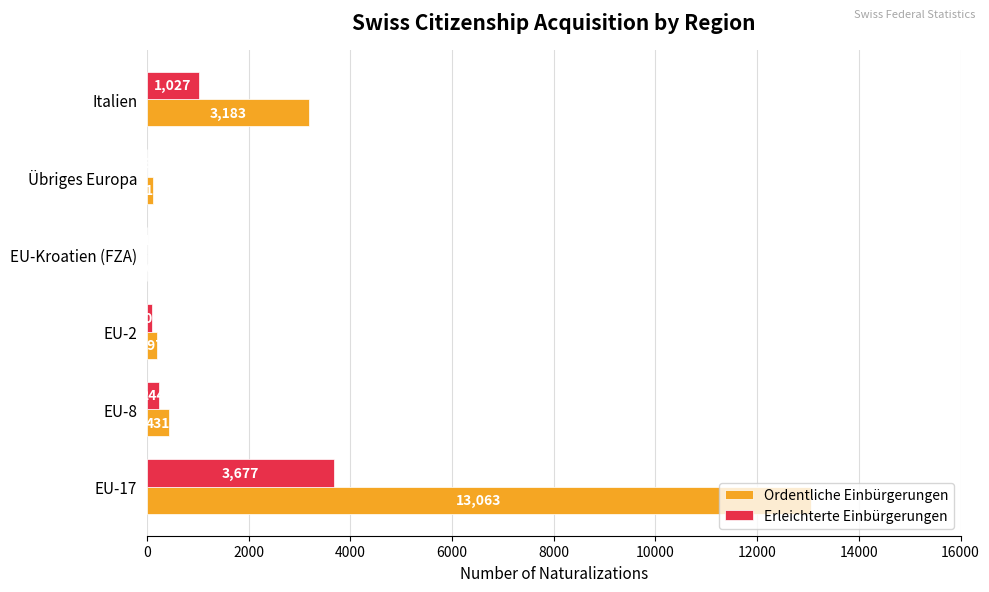

What is the sum of all Ordentliche Einbürgerungen values?

16997